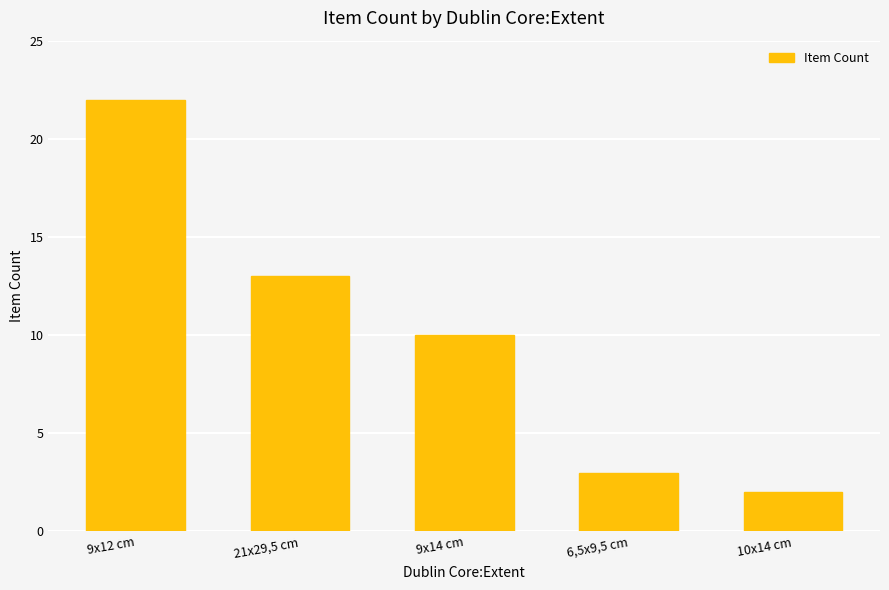

How many categories are shown in the chart?

5